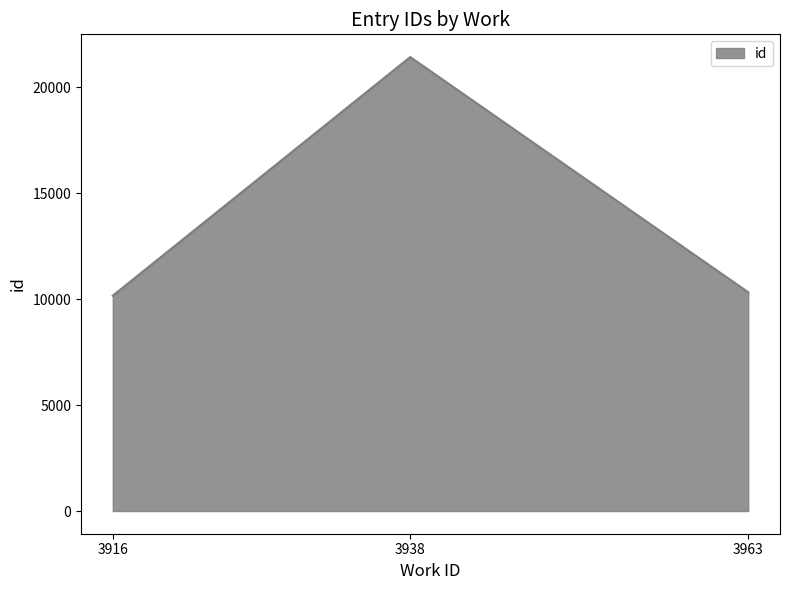

What is the greatest value displayed?

21431.3